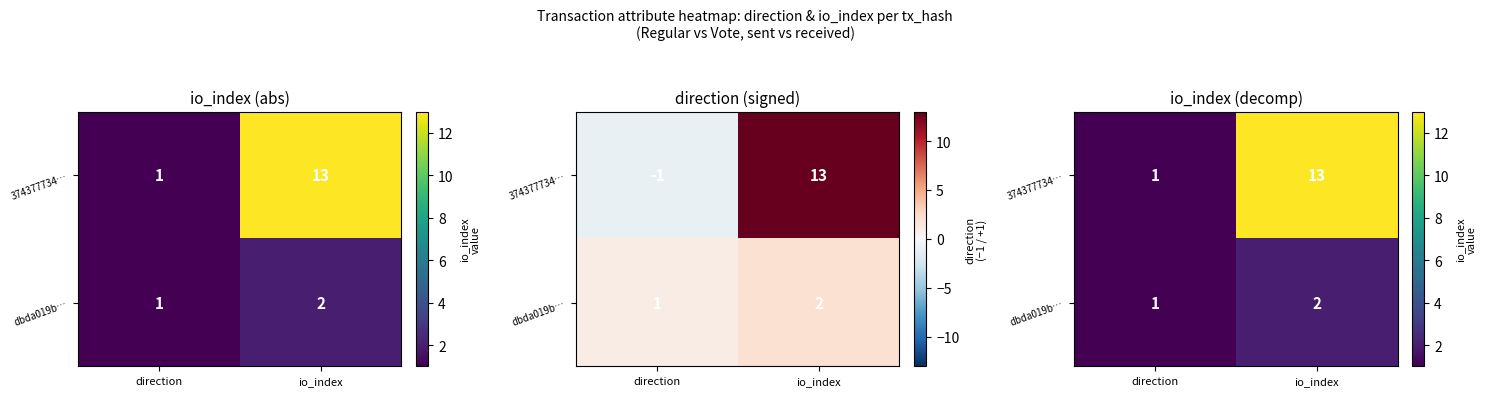

The value of dbda019b… at io_index is 2. True or false?

True